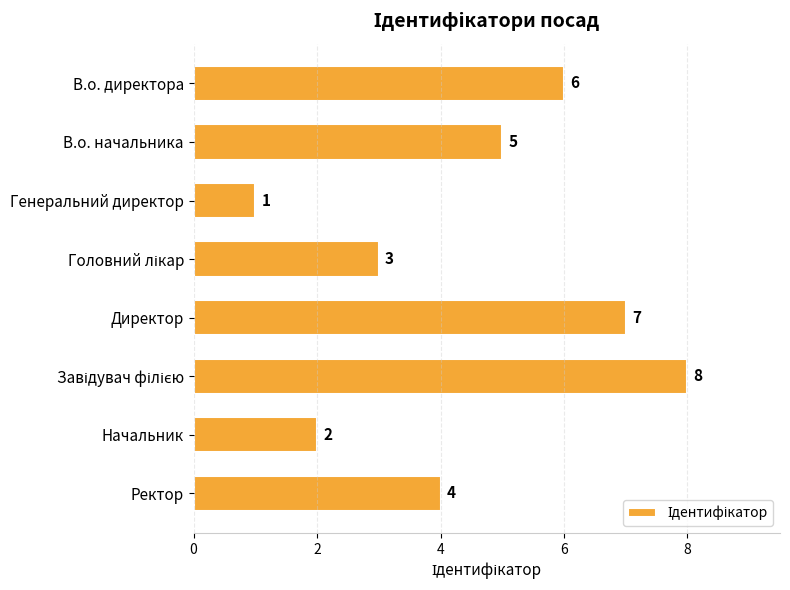

What is the sum of the values at В.о. начальника and Директор?

12